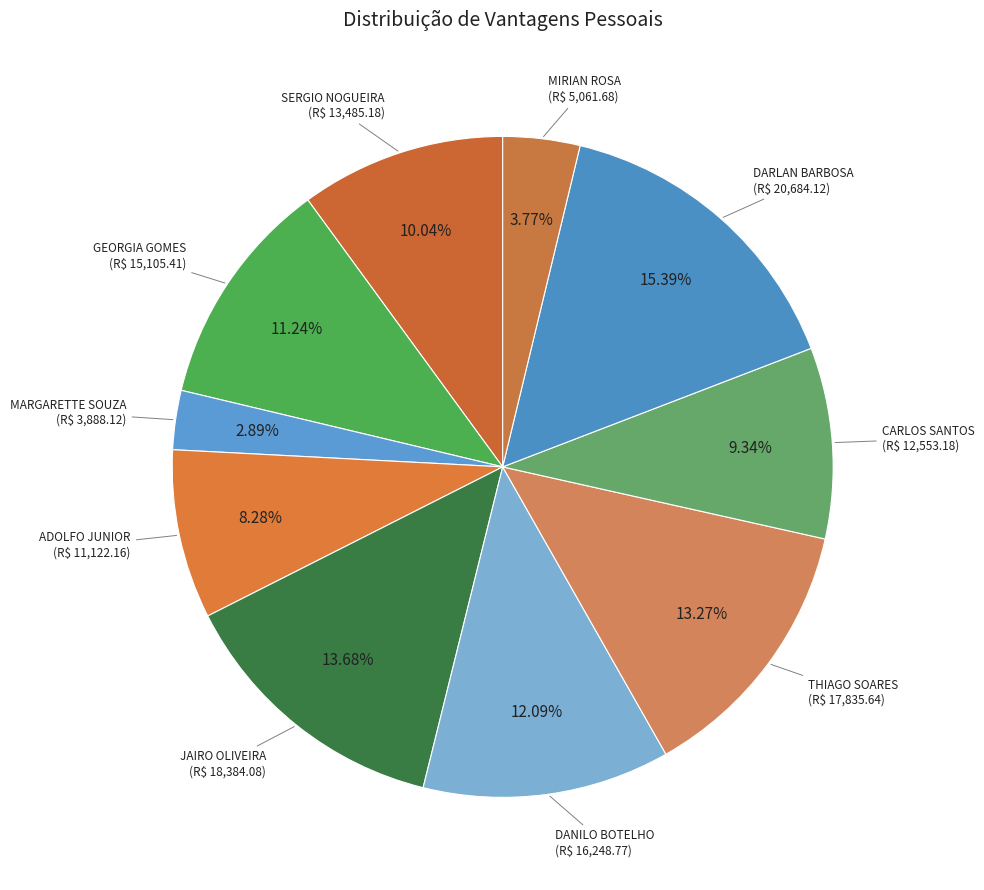

Count the number of slices in the pie.

10